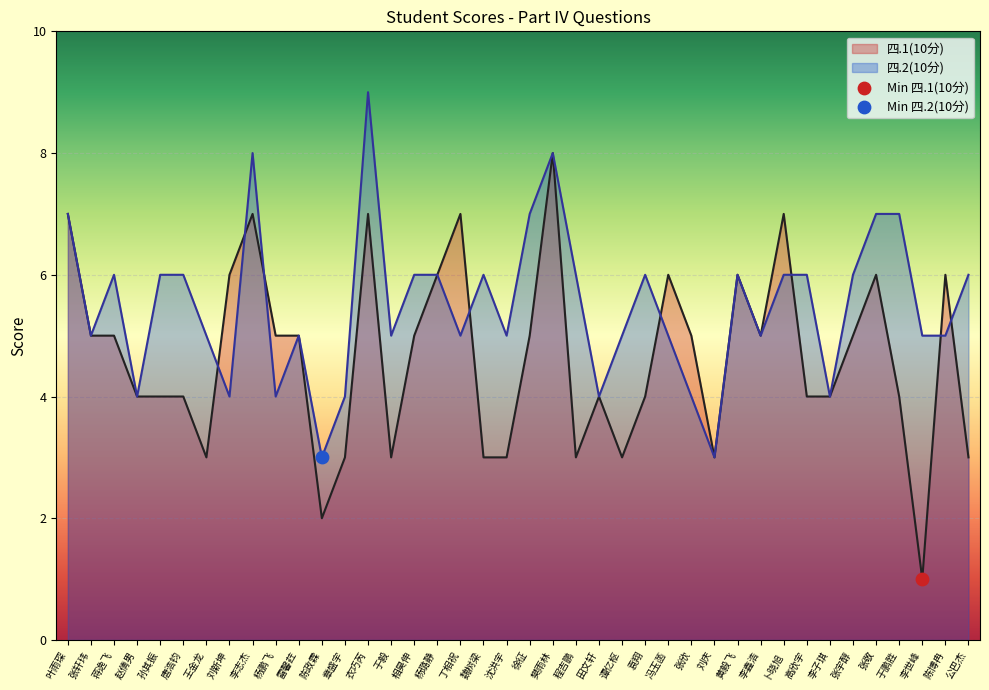

At how many categories does at least one series exceed 2?

40